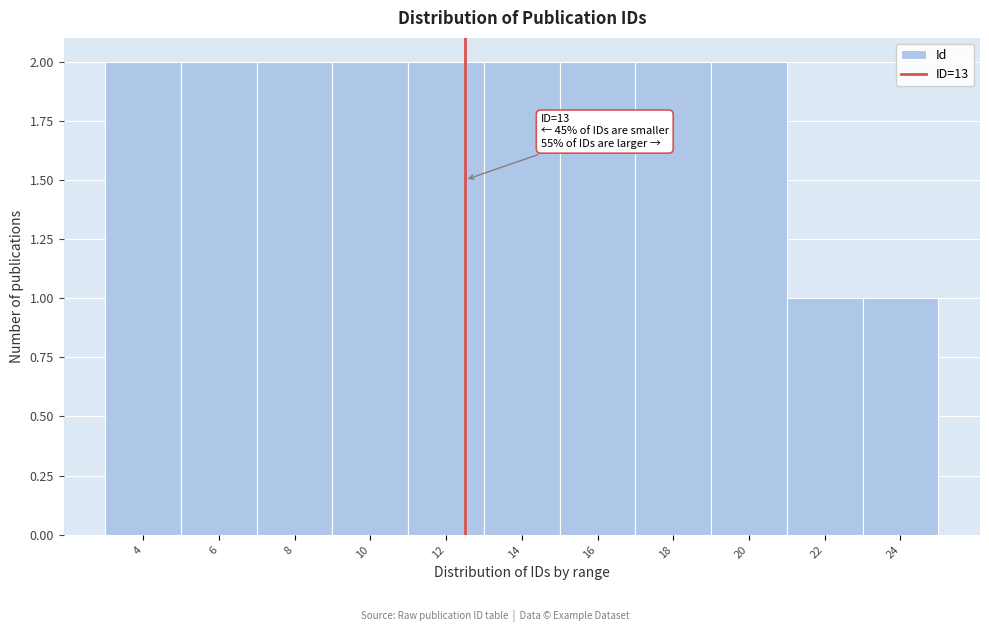

Reading left to right, extract all data points from this chart.

2	2	2	2	2	2	2	2	2	1	1